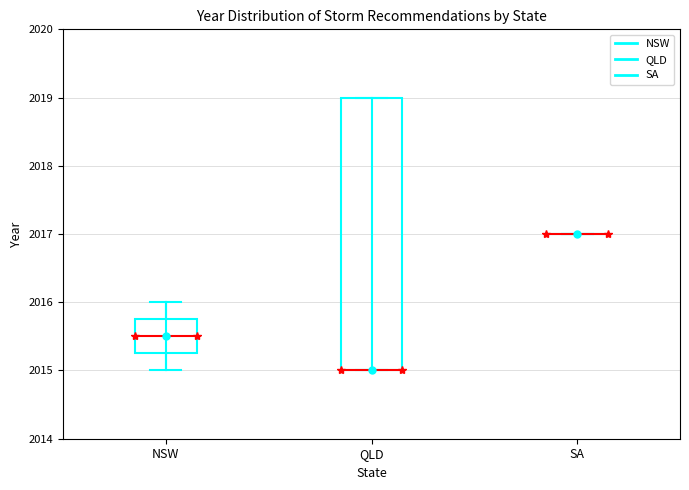

Reading left to right, read every box against the y-axis: the position of its median line, the range the box covers, and the ends of its whiskers. The values are not printed on the chart, so give them approximately, as read against the axis.

NSW: median 2015.5, box 2015.3 to 2015.8, whiskers 2015.0 to 2016.0
QLD: median 2015.0 (drawn on the box's lower edge), box 2015.0 to 2019.0, whiskers 2015.0 to 2019.0
SA: box collapsed to a line at 2017.0, whiskers 2017.0 to 2017.0